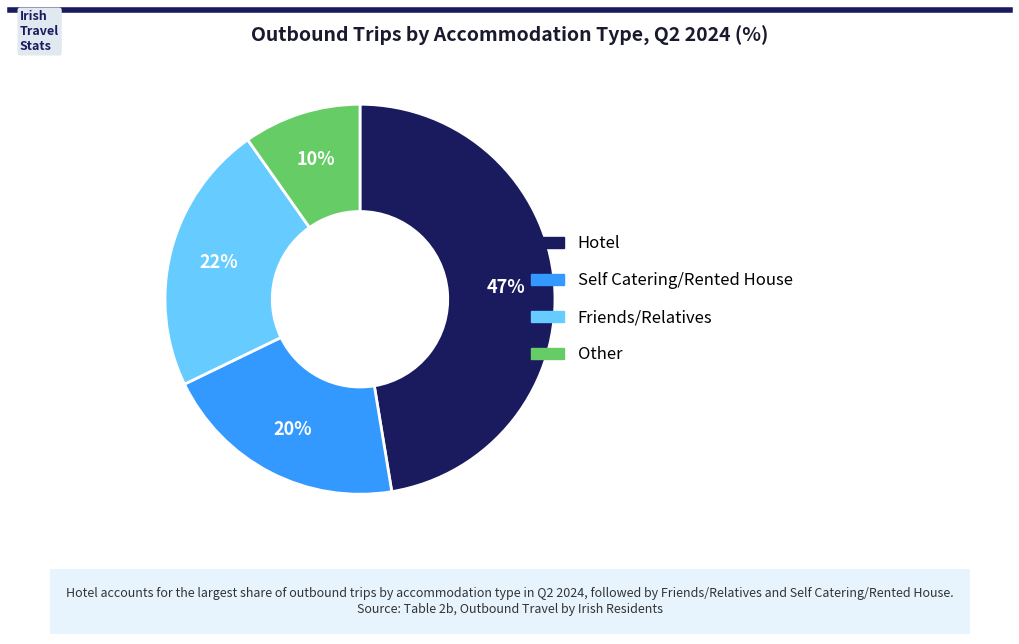

Rank the categories by value from highest to lowest.

Hotel, Friends/Relatives, Self Catering/Rented House, Other